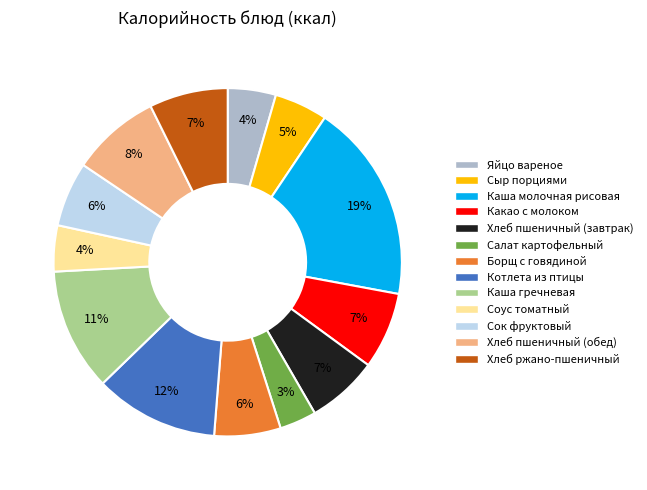

Does Яйцо вареное account for over 50% of the chart?

No